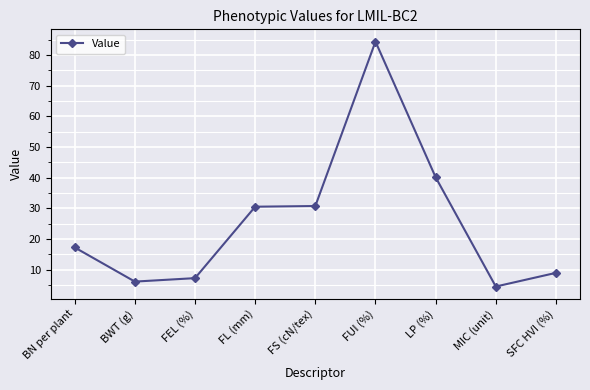

What position from the right is SFC HVI (%)?

1